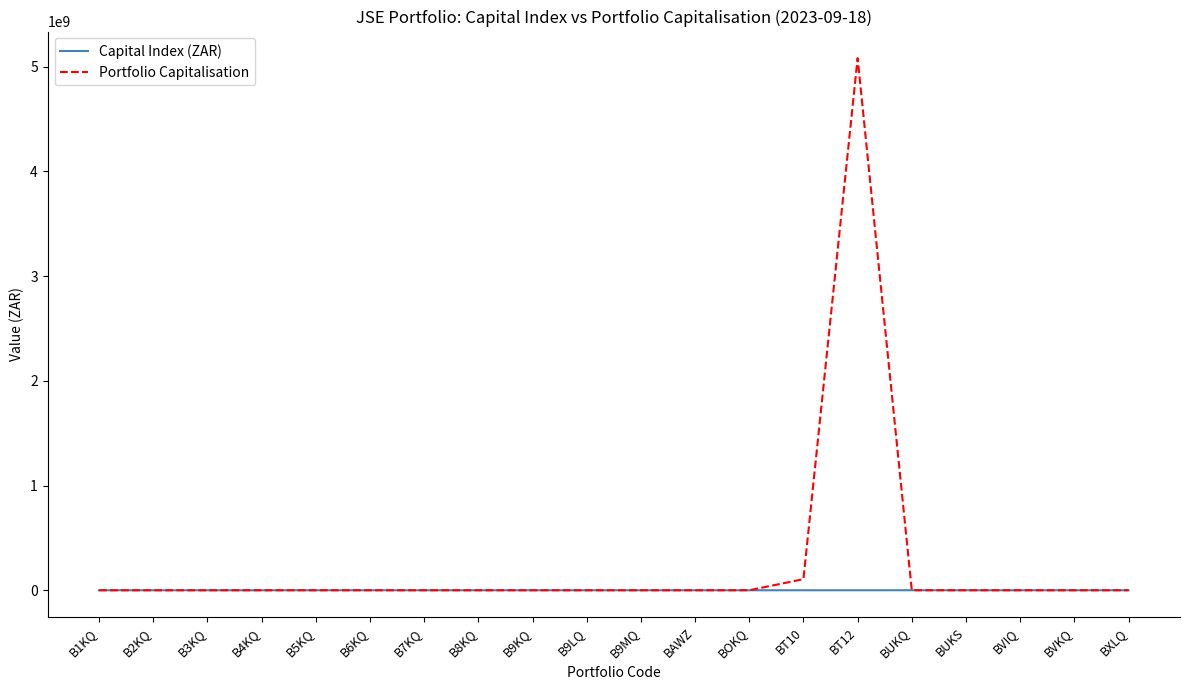

At which category does the chart reach its peak across all series?

BT12